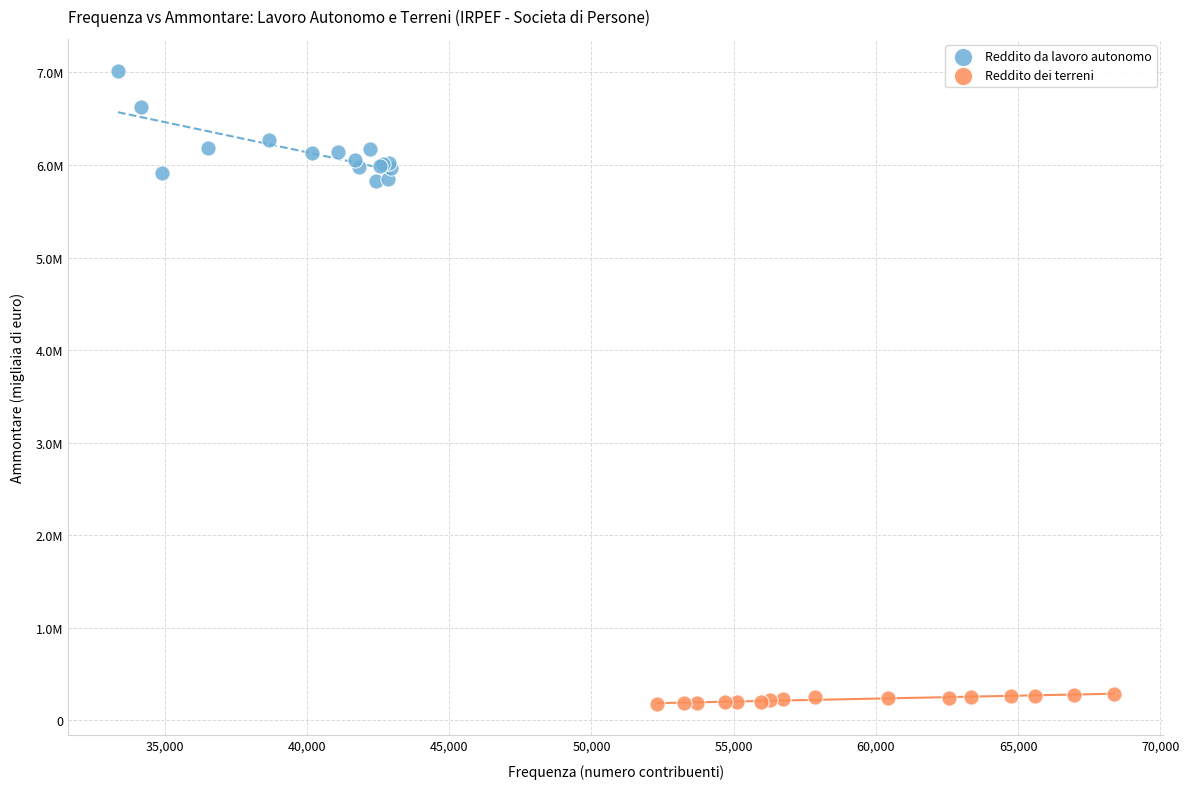

What are all the series names shown in the legend?

Reddito da lavoro autonomo, Reddito dei terreni